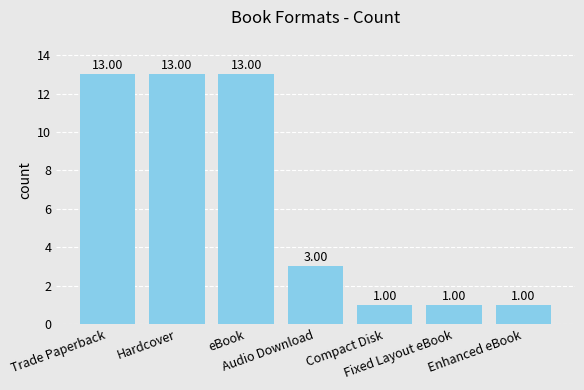

What is the greatest value displayed?

13